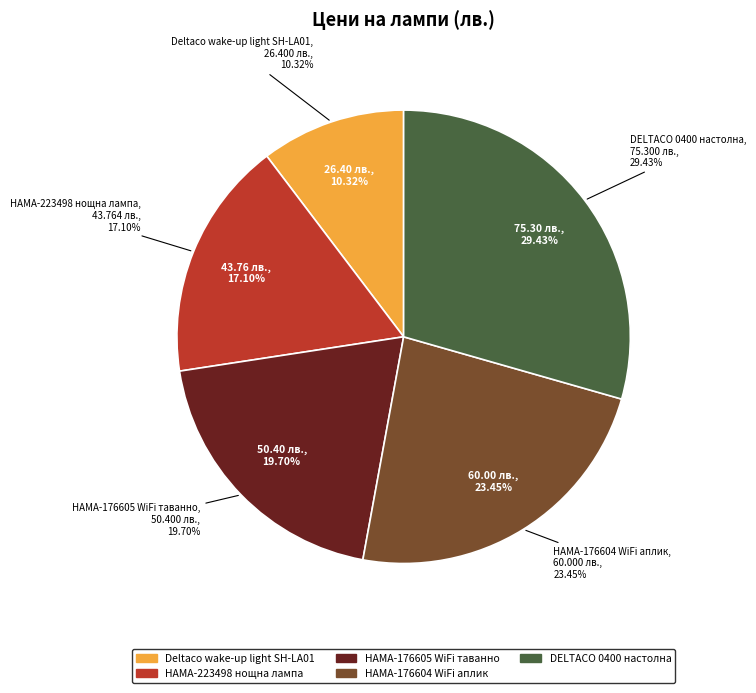

To the nearest percent, what is the average slice percentage?

20%